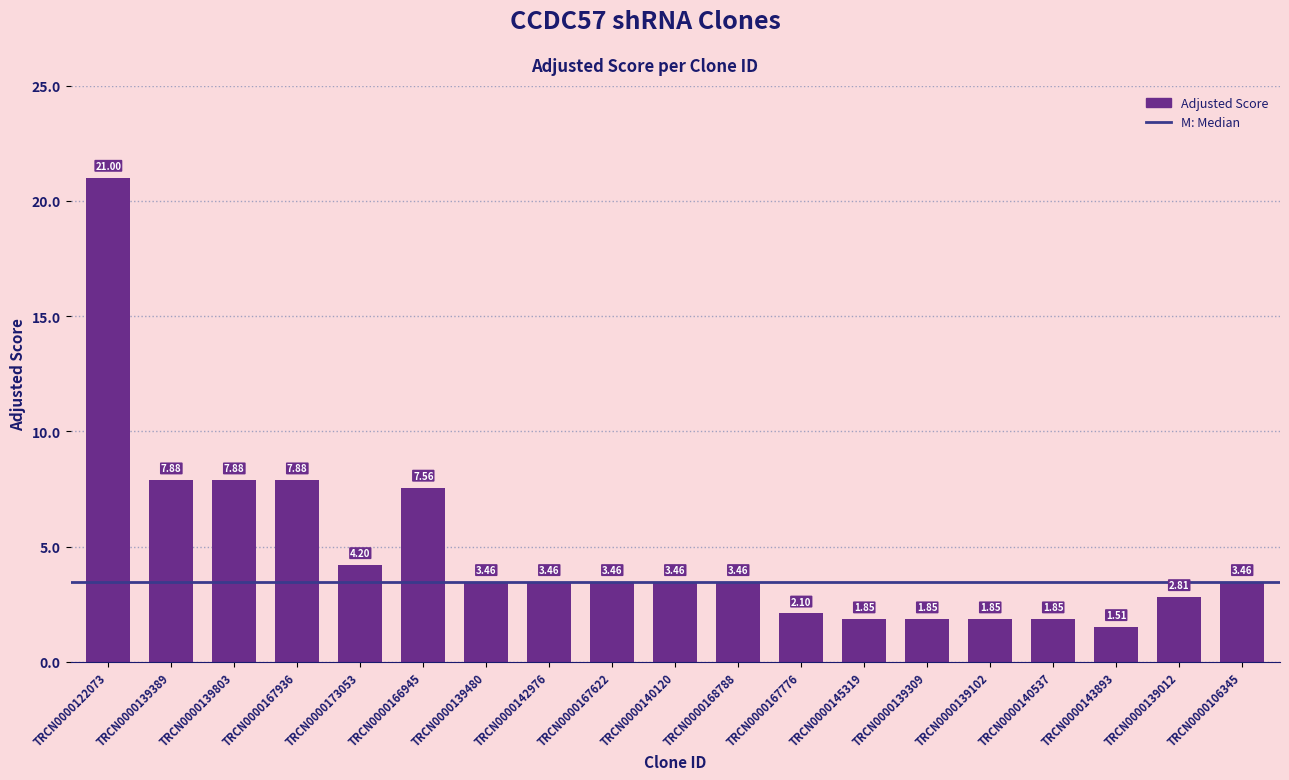

What is the label of the 8th bar from the left?

TRCN0000142976